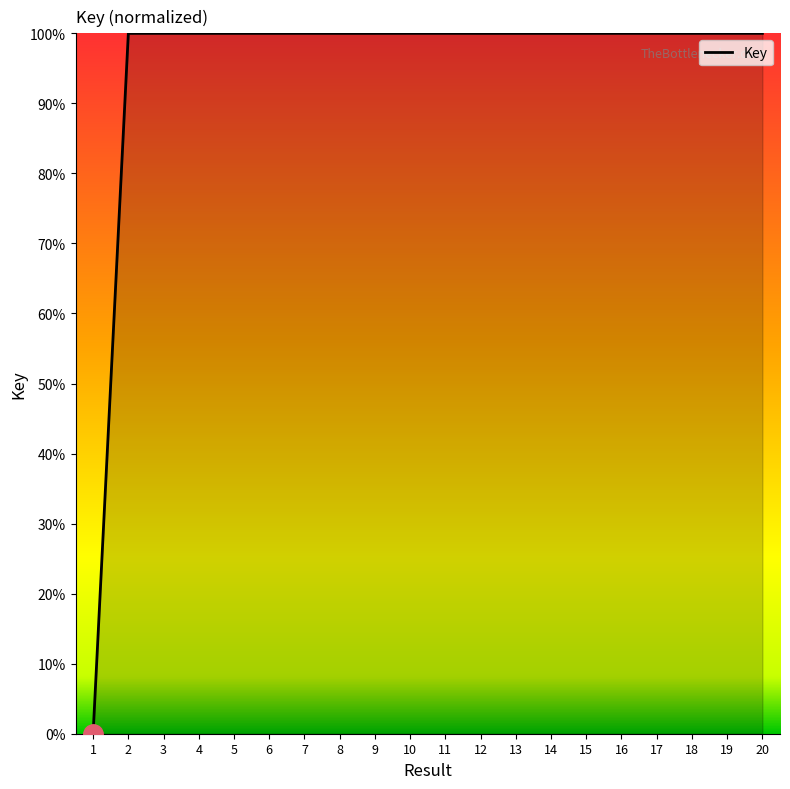

Is it true that the value at 18 is 100.0?

True